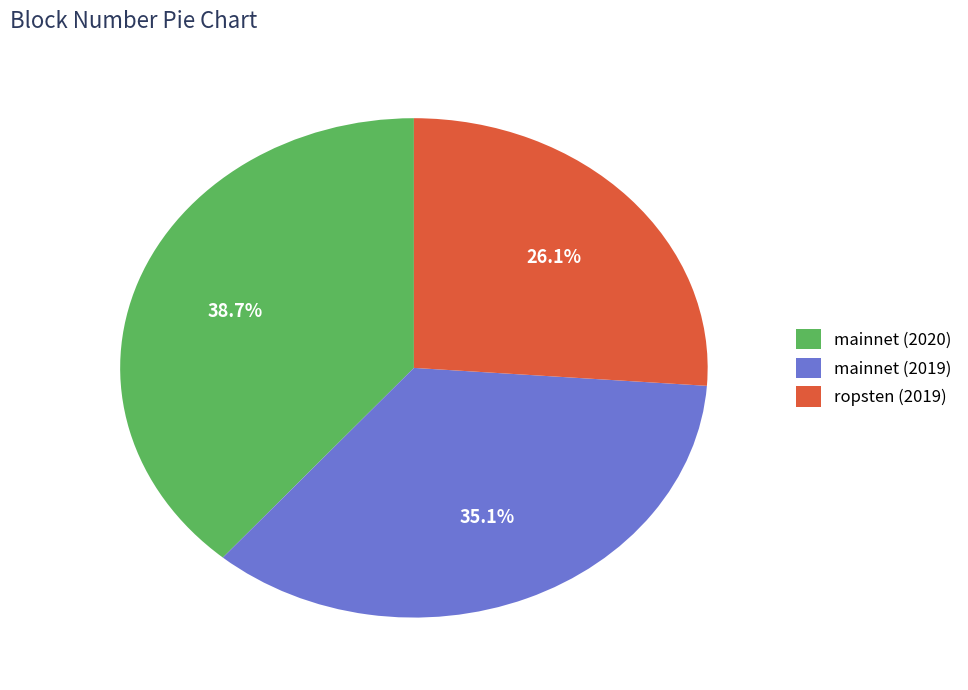

Does any single category account for the majority?

No